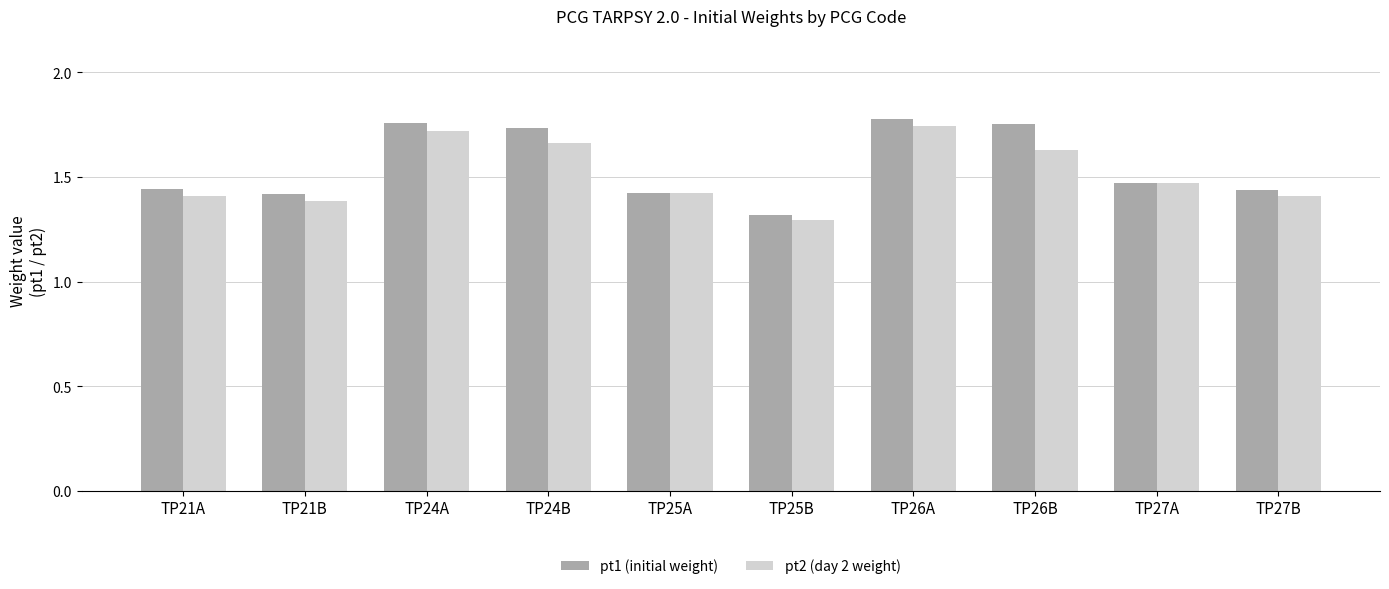

What are all the series names shown in the legend?

pt1 (initial weight), pt2 (day 2 weight)